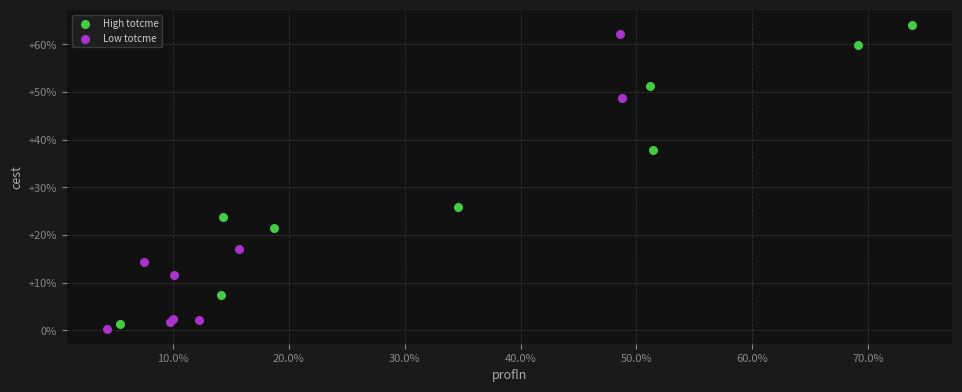

Which series reaches the minimum Y coordinate?

Low totcme